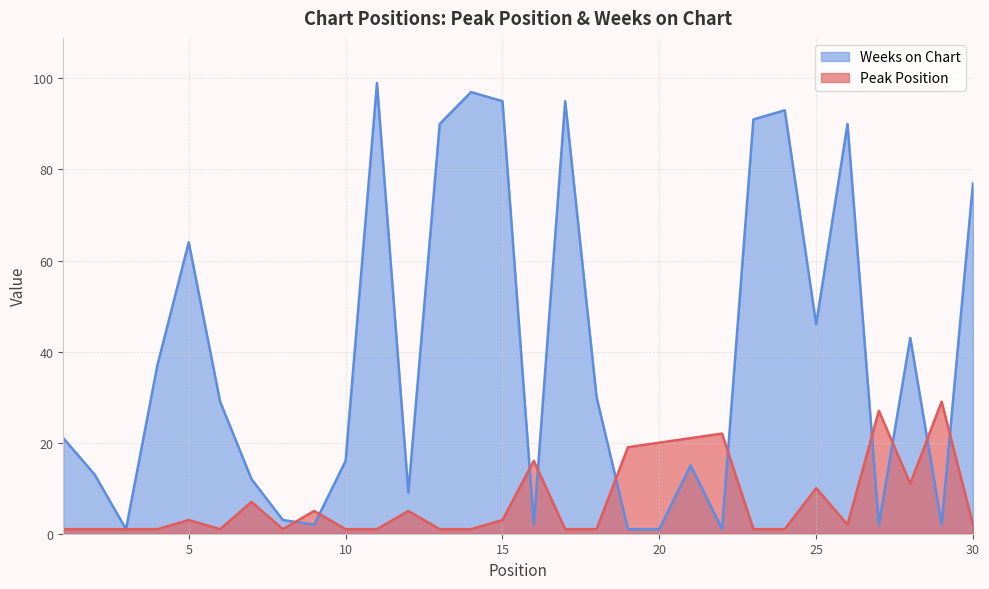

Where is the first local minimum for Peak Position?

6